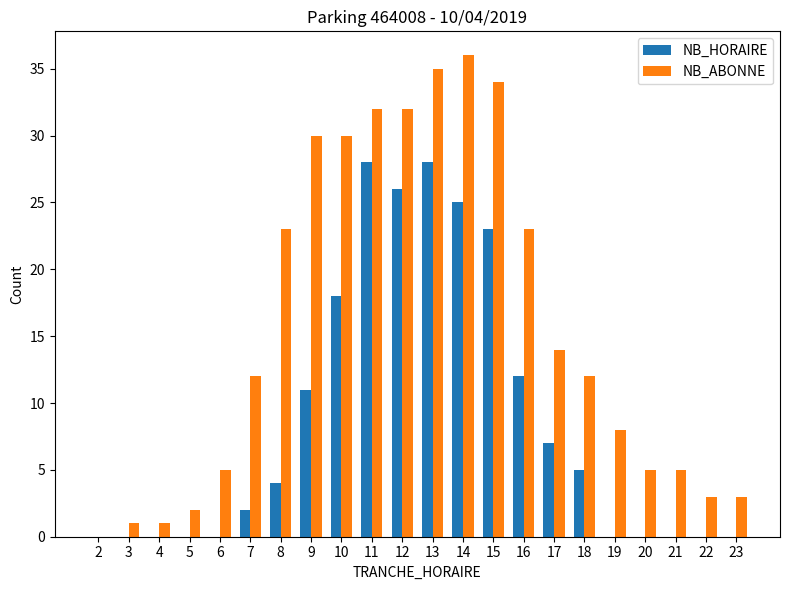

How many positive values does the NB_ABONNE series have?

21